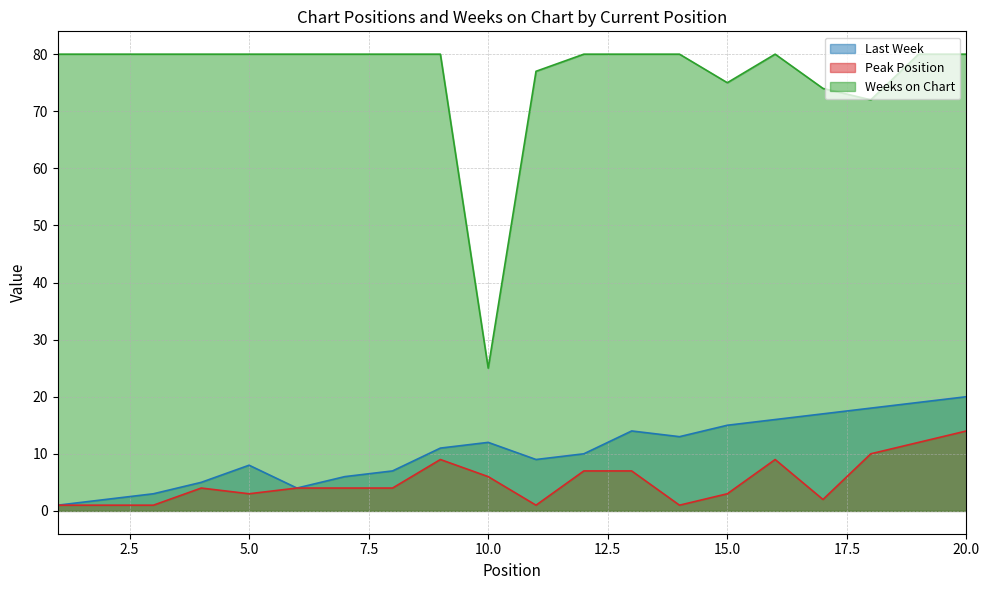

What is the average value of the Last Week series?

10